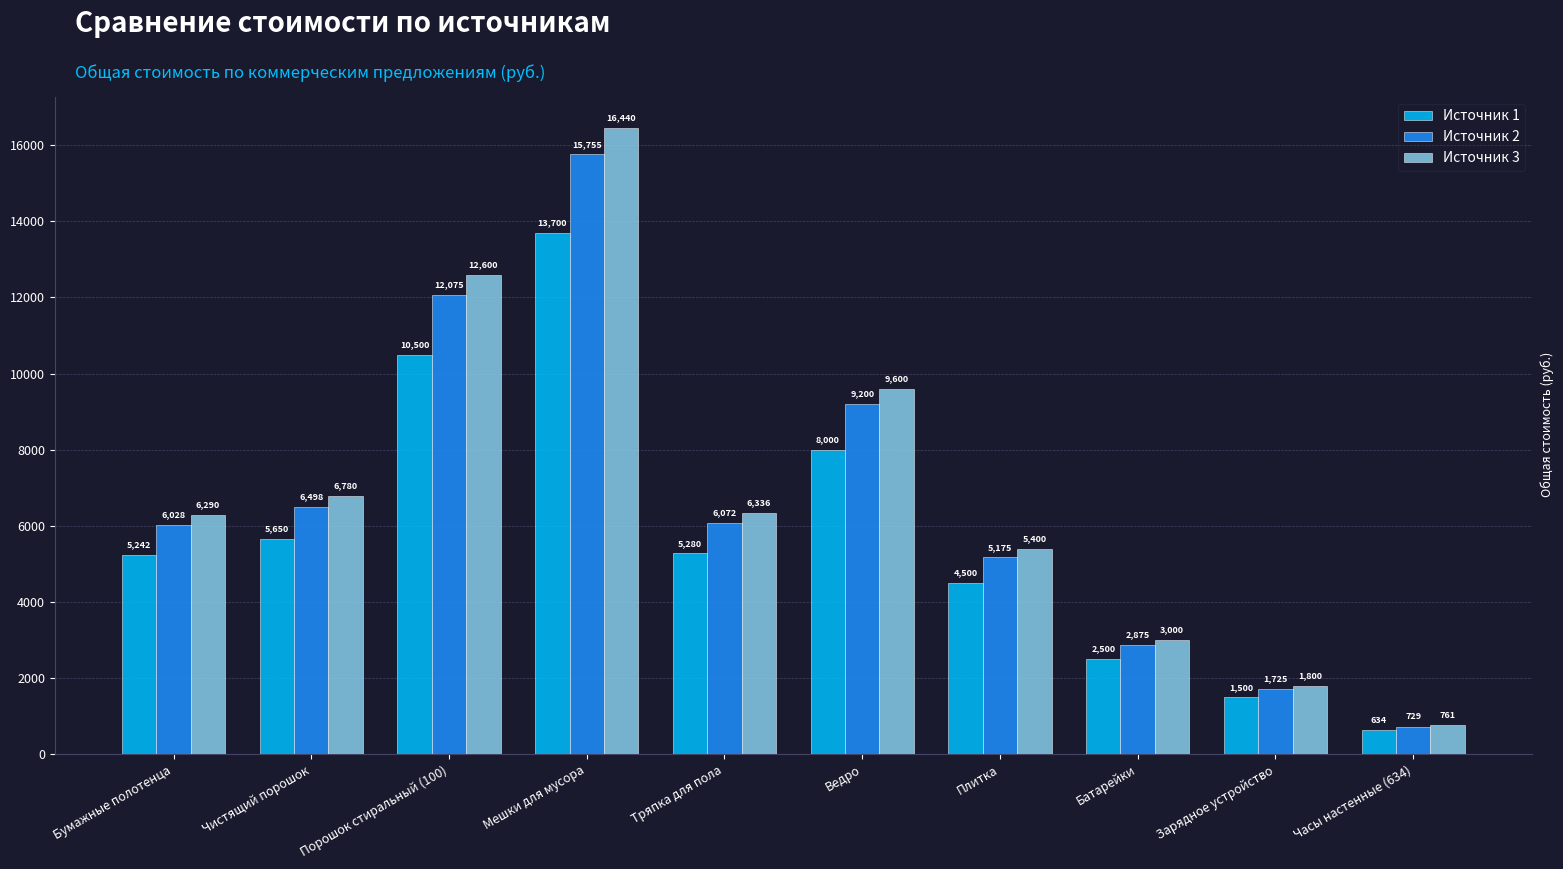

Rank the series by their average value, from highest to lowest.

Источник 3, Источник 2, Источник 1